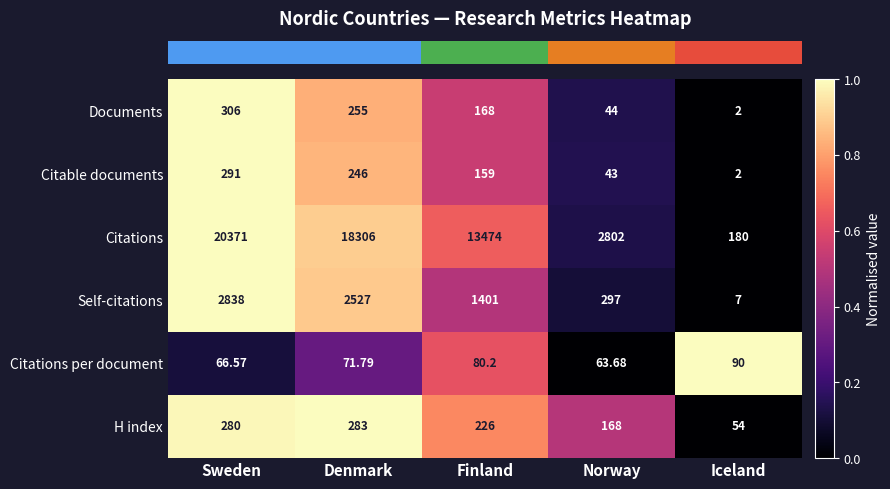

Between Finland and Iceland, which series saw the biggest shift?

Citations